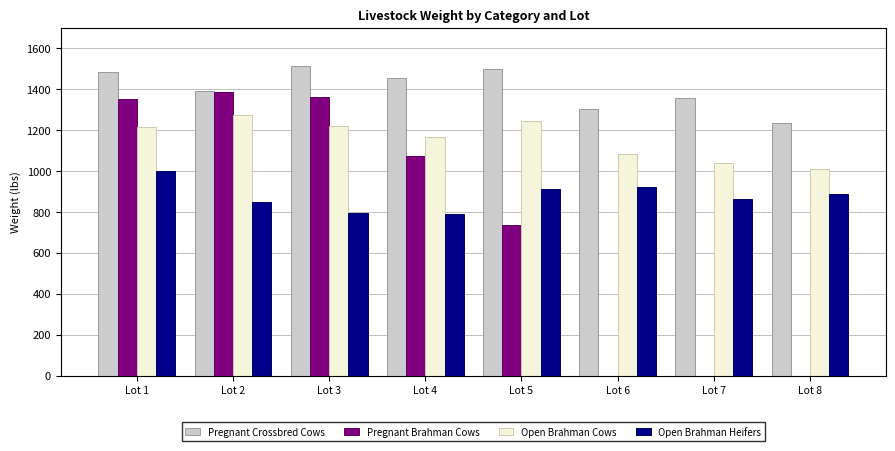

What is the spread (max minus min) of values at Lot 4?

663